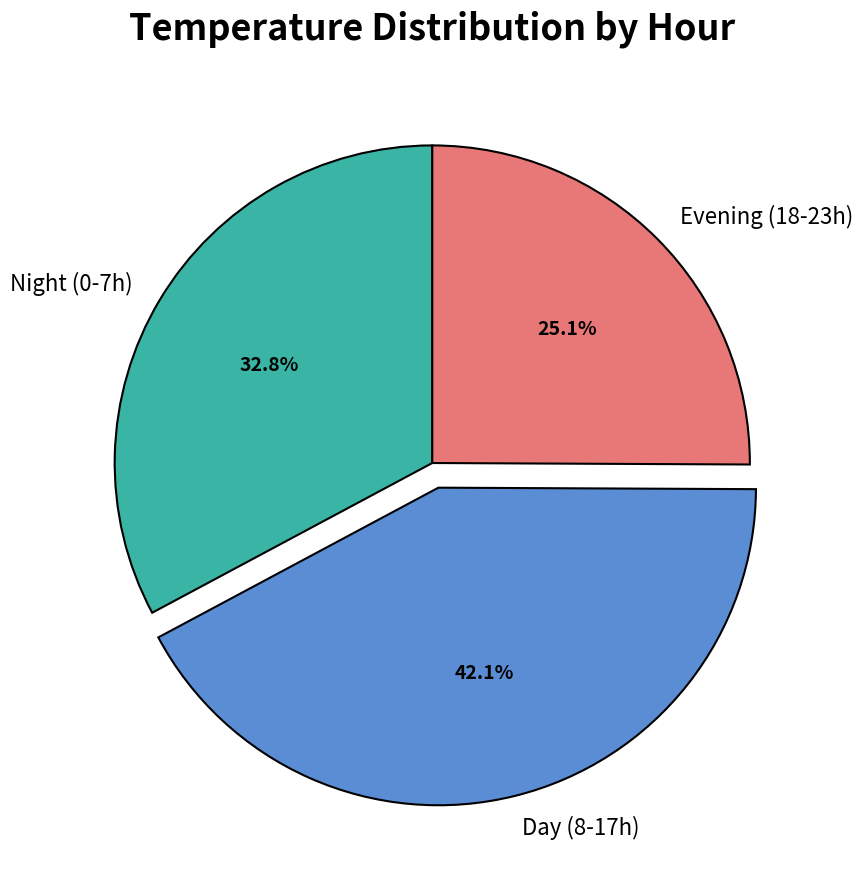

What percentage is NOT represented by Evening (18-23h)?

74.9%